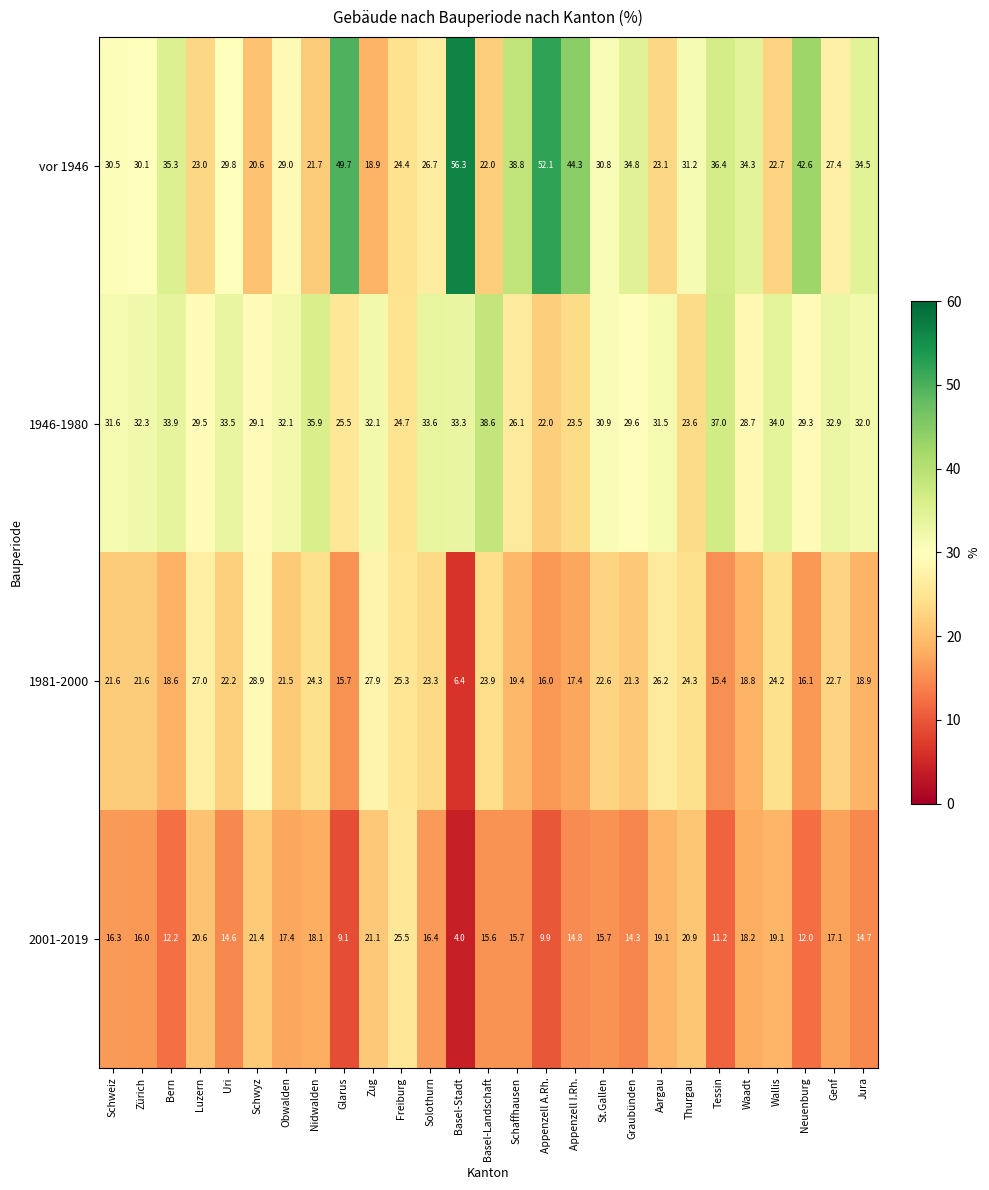

What is the difference between the maximum and minimum values in the 2001-2019 series?

21.5